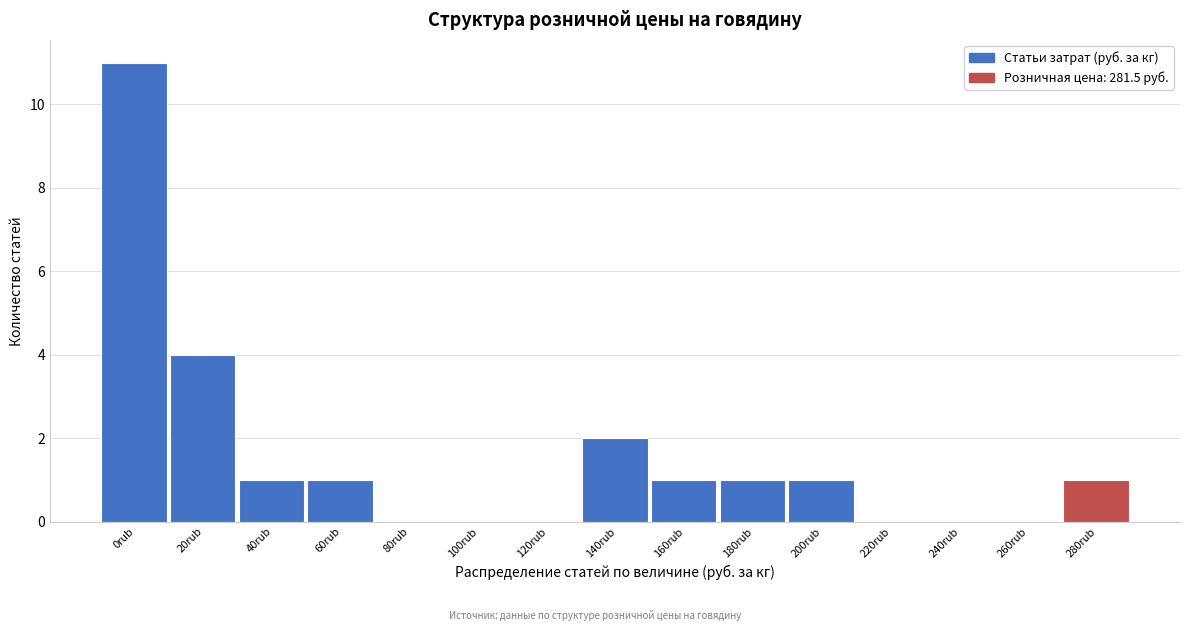

Reading left to right, extract all data points from this chart.

0rub=11	20rub=4	40rub=1	60rub=1	80rub=0	100rub=0	120rub=0	140rub=2	160rub=1	180rub=1	200rub=1	220rub=0	240rub=0	260rub=0	280rub=1